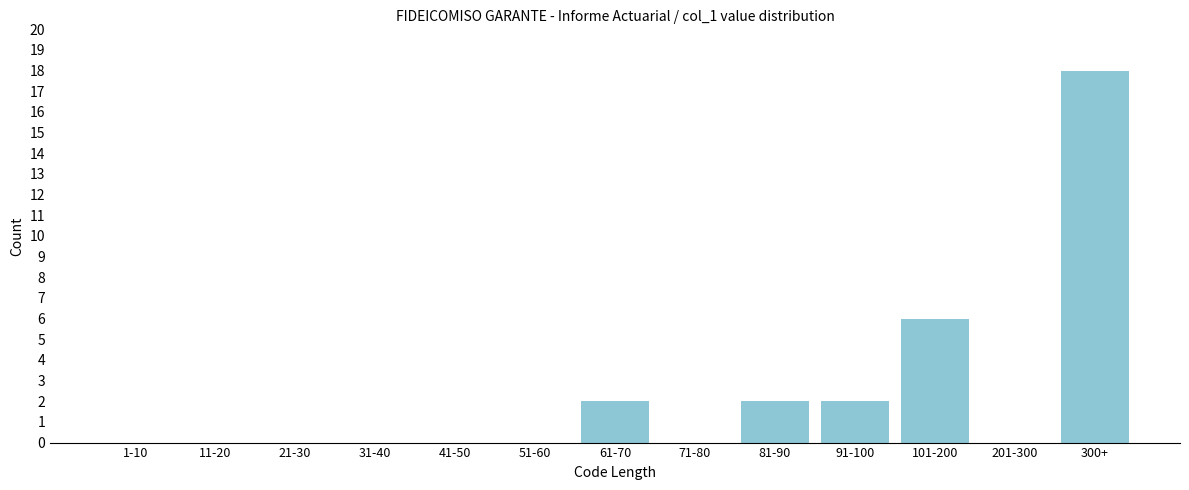

Reading left to right, list all the values displayed in this chart.

1-10=0	11-20=0	21-30=0	31-40=0	41-50=0	51-60=0	61-70=2	71-80=0	81-90=2	91-100=2	101-200=6	201-300=0	300+=18